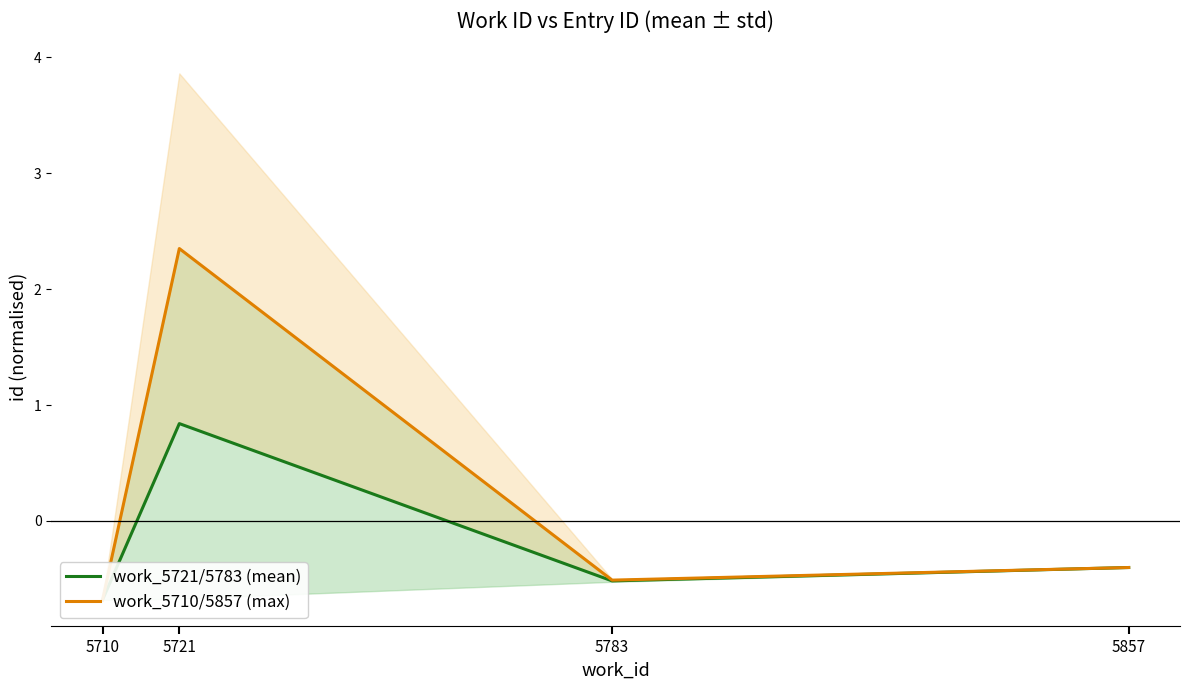

Reading left to right, transcribe all the data shown in this chart.

work_5721/5783 (mean): -0.7	0.8	-0.5	-0.4
work_5710/5857 (max): -0.7	2.3	-0.5	-0.4